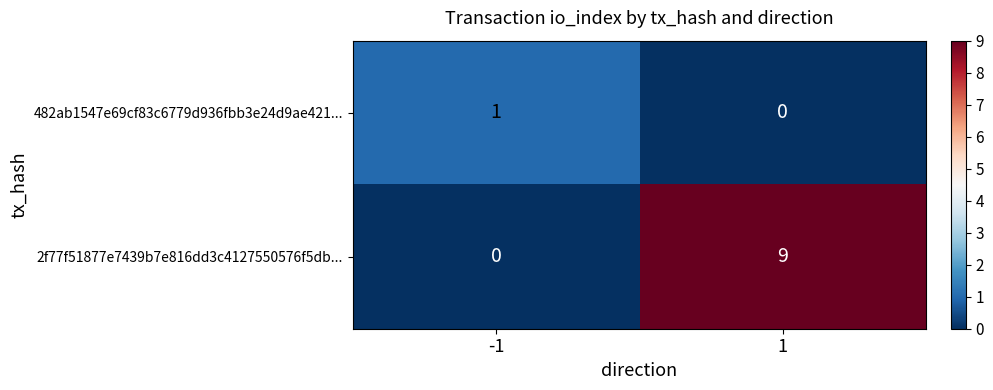

Reading right to left, extract all data points from this chart.

482ab1547e69cf83c6779d936fbb3e24d9ae421...: 0	1
2f77f51877e7439b7e816dd3c4127550576f5db...: 9	0